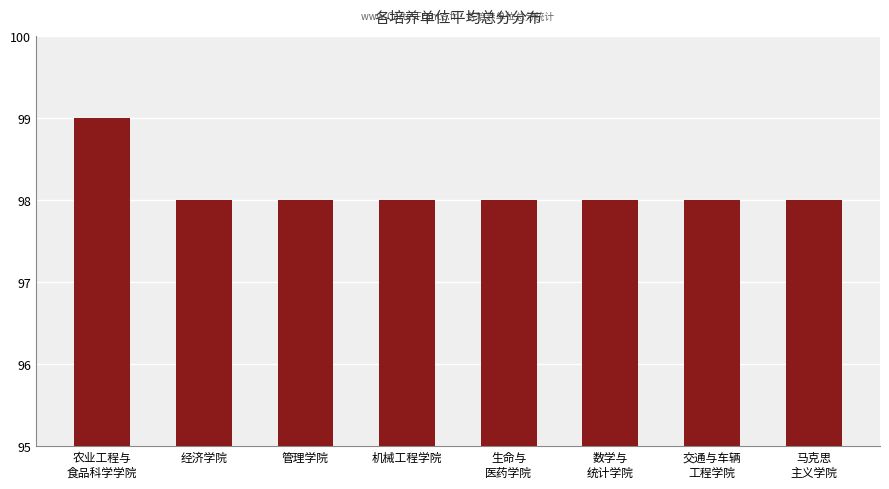

What is the maximum value shown in the chart?

99